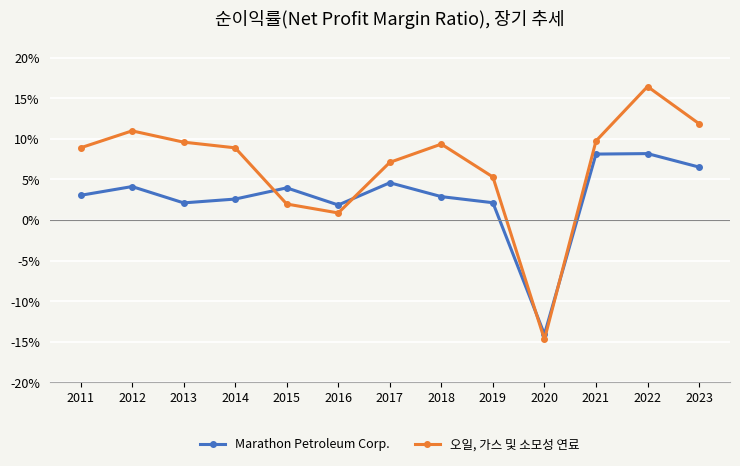

Does the chart have visible grid lines?

Yes